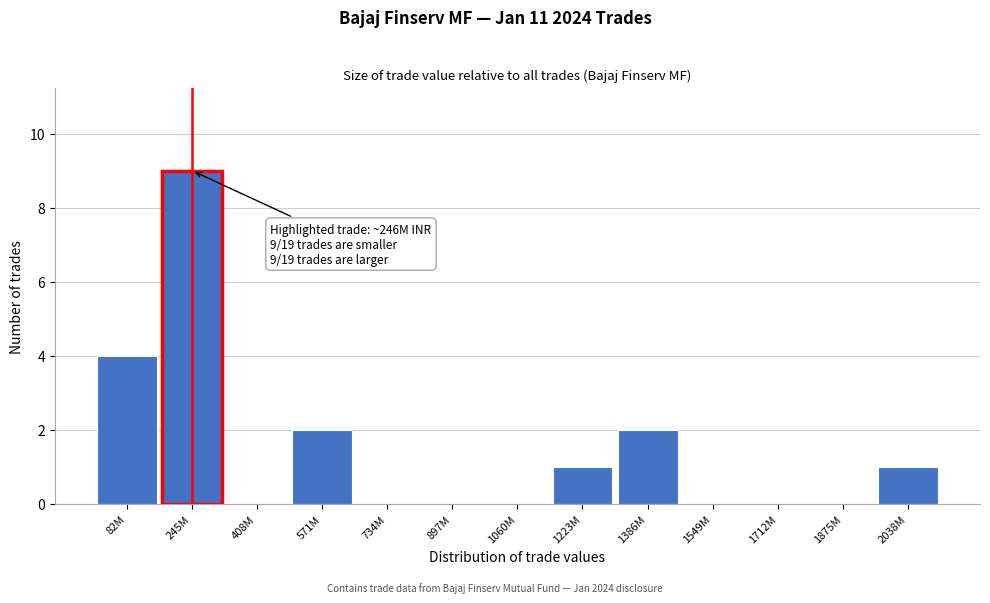

Reading left to right, what are all the values shown in this chart?

82M=4	245M=9	408M=0	571M=2	734M=0	897M=0	1060M=0	1223M=1	1386M=2	1549M=0	1712M=0	1875M=0	2038M=1